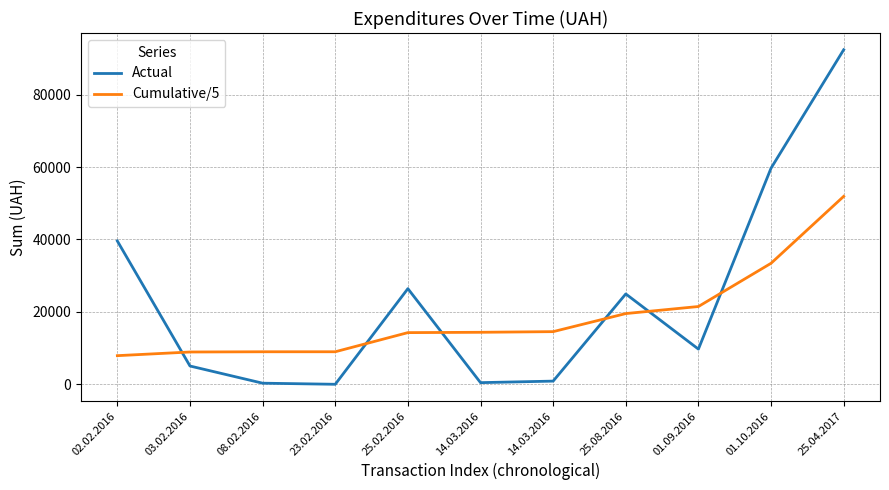

What is the spread (max minus min) of values at 03.02.2016?

3869.1